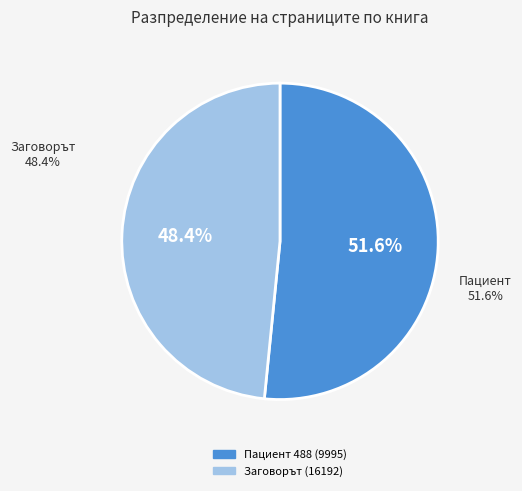

How many segments does this pie chart have?

2